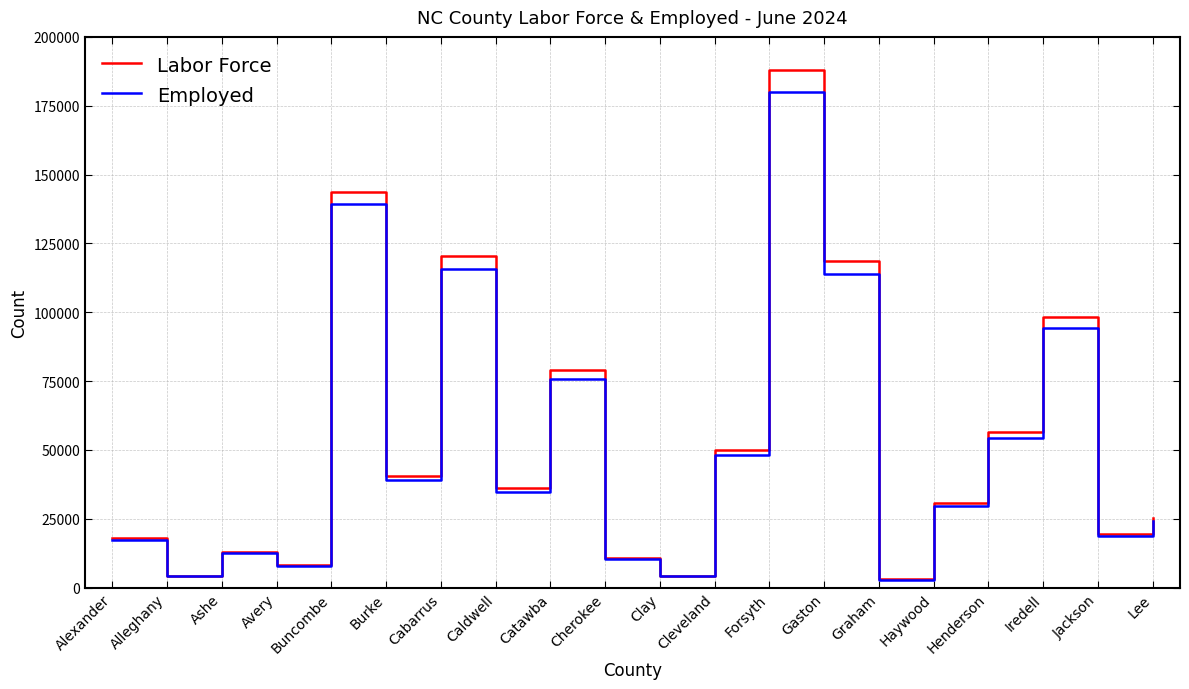

Which series has the widest spread of values?

Labor Force